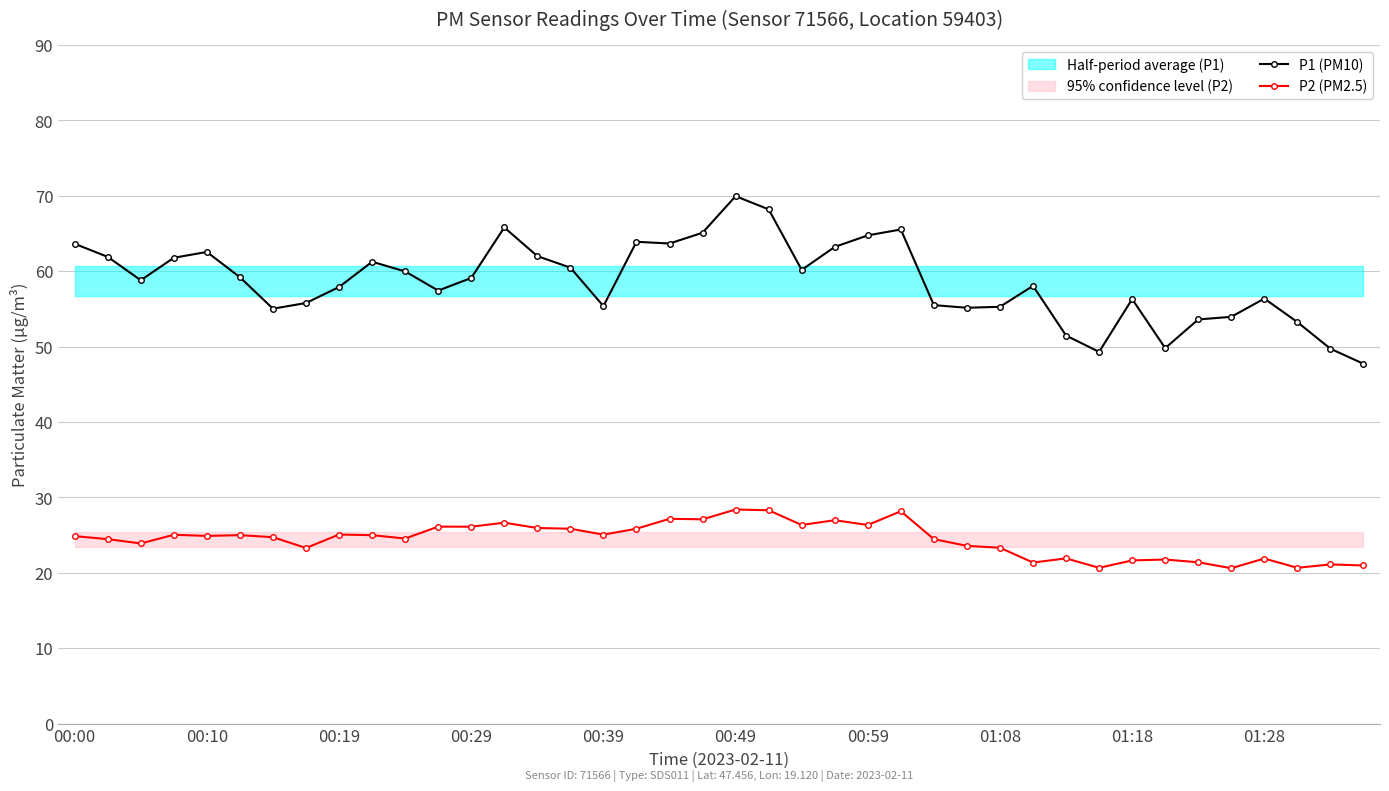

What is the maximum value for P1 (PM10)?

70.0